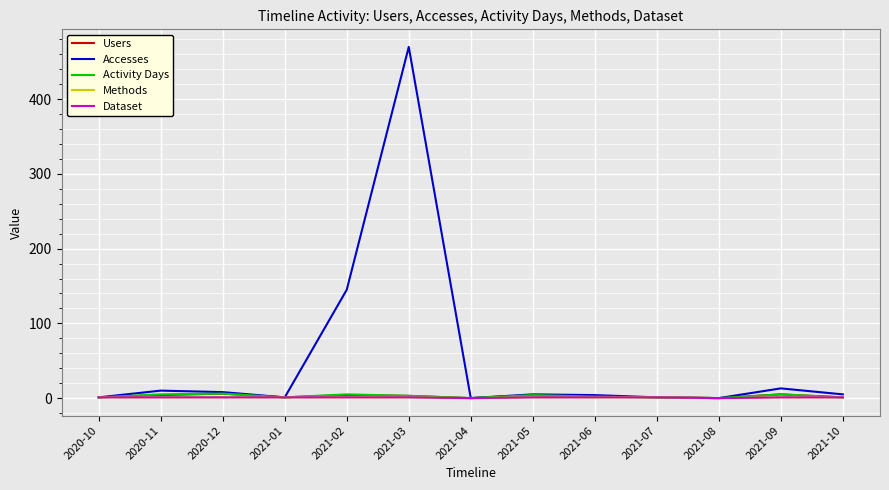

The value of Methods at 2021-09 is 2. True or false?

False